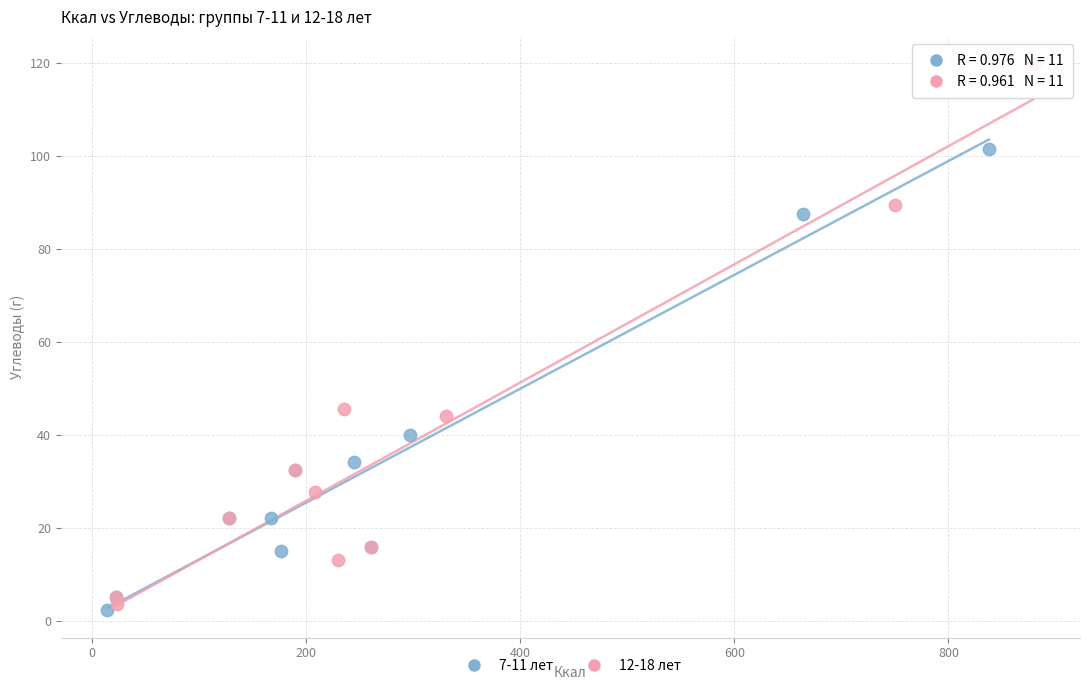

Which series contains the highest Y value?

12-18 лет